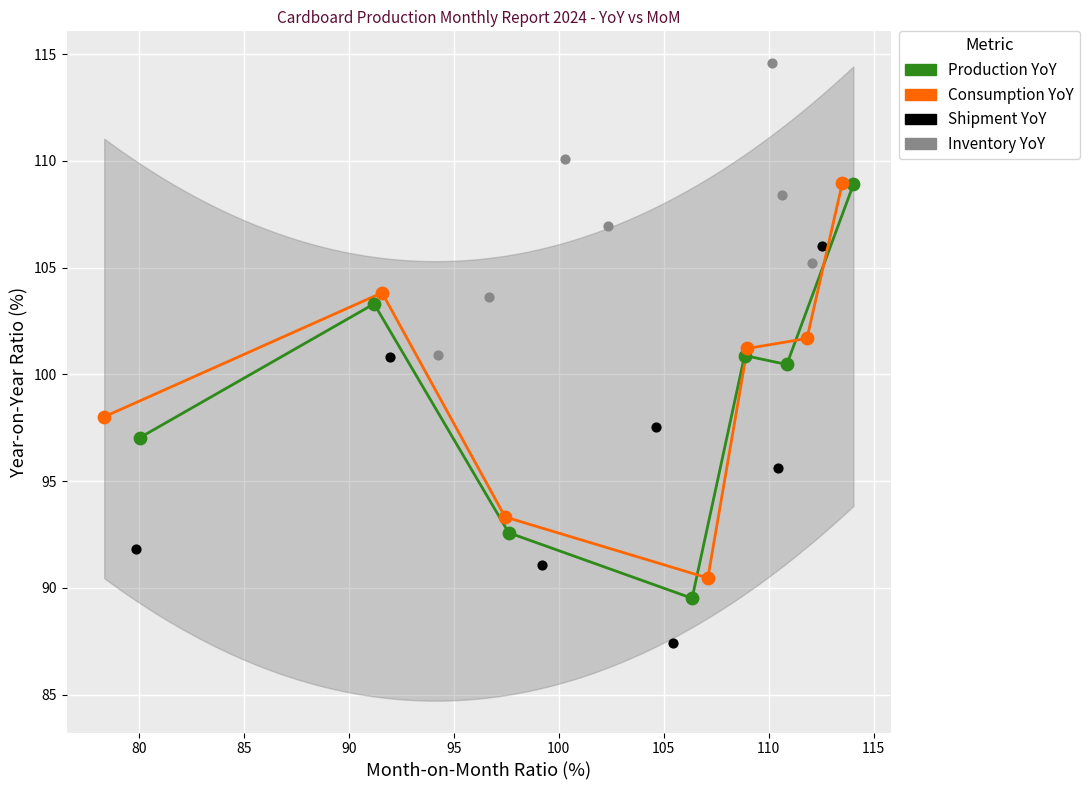

Which series has the widest spread of Y values?

Production YoY